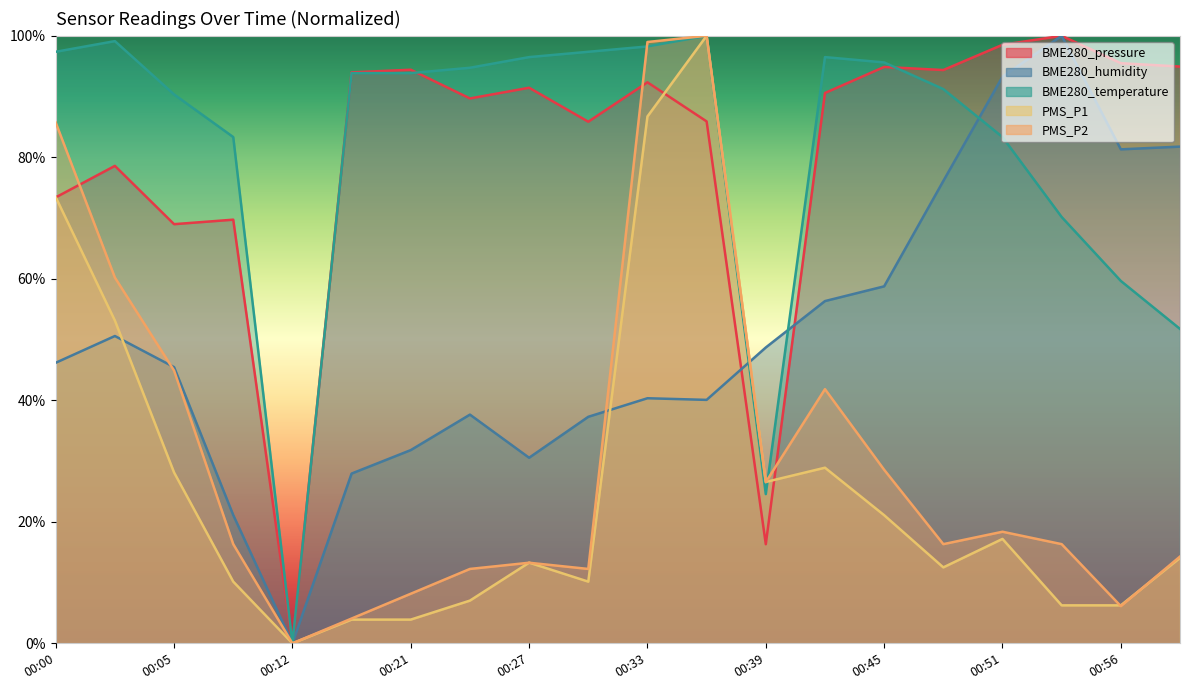

Which has a higher value, 00:45 or 00:56?

00:56